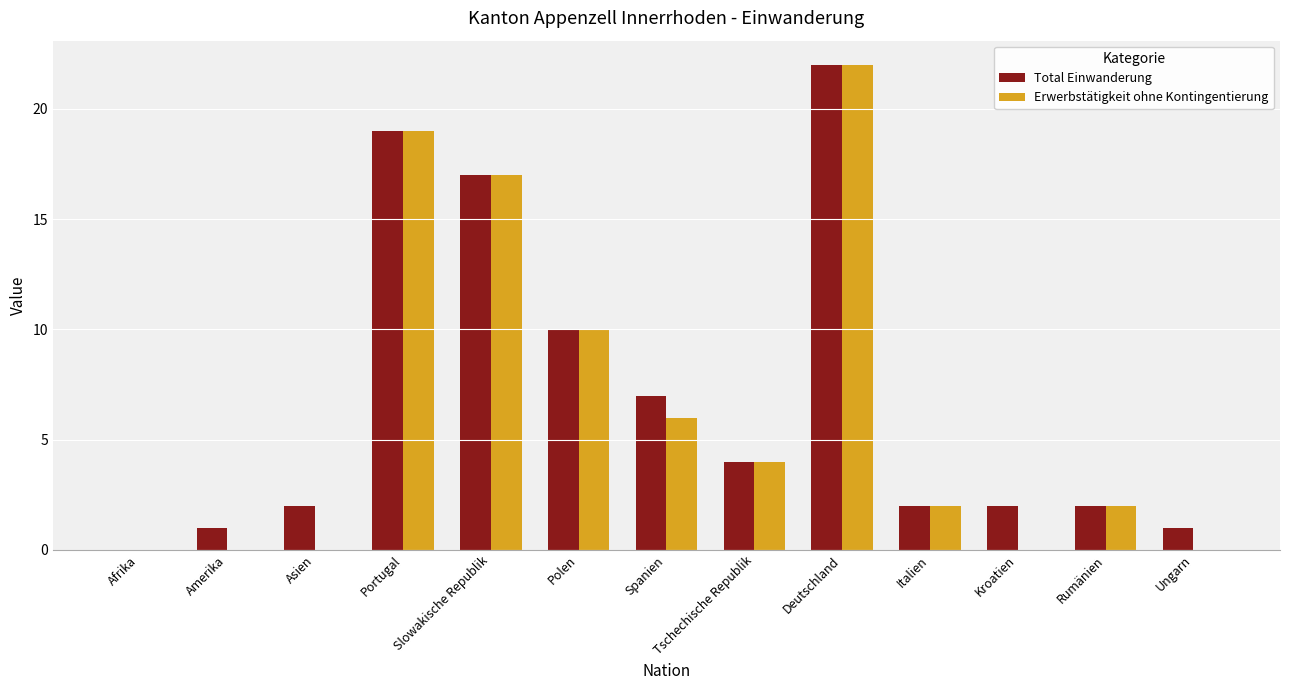

Between Spanien and Tschechische Republik, which series saw the biggest shift?

Total Einwanderung